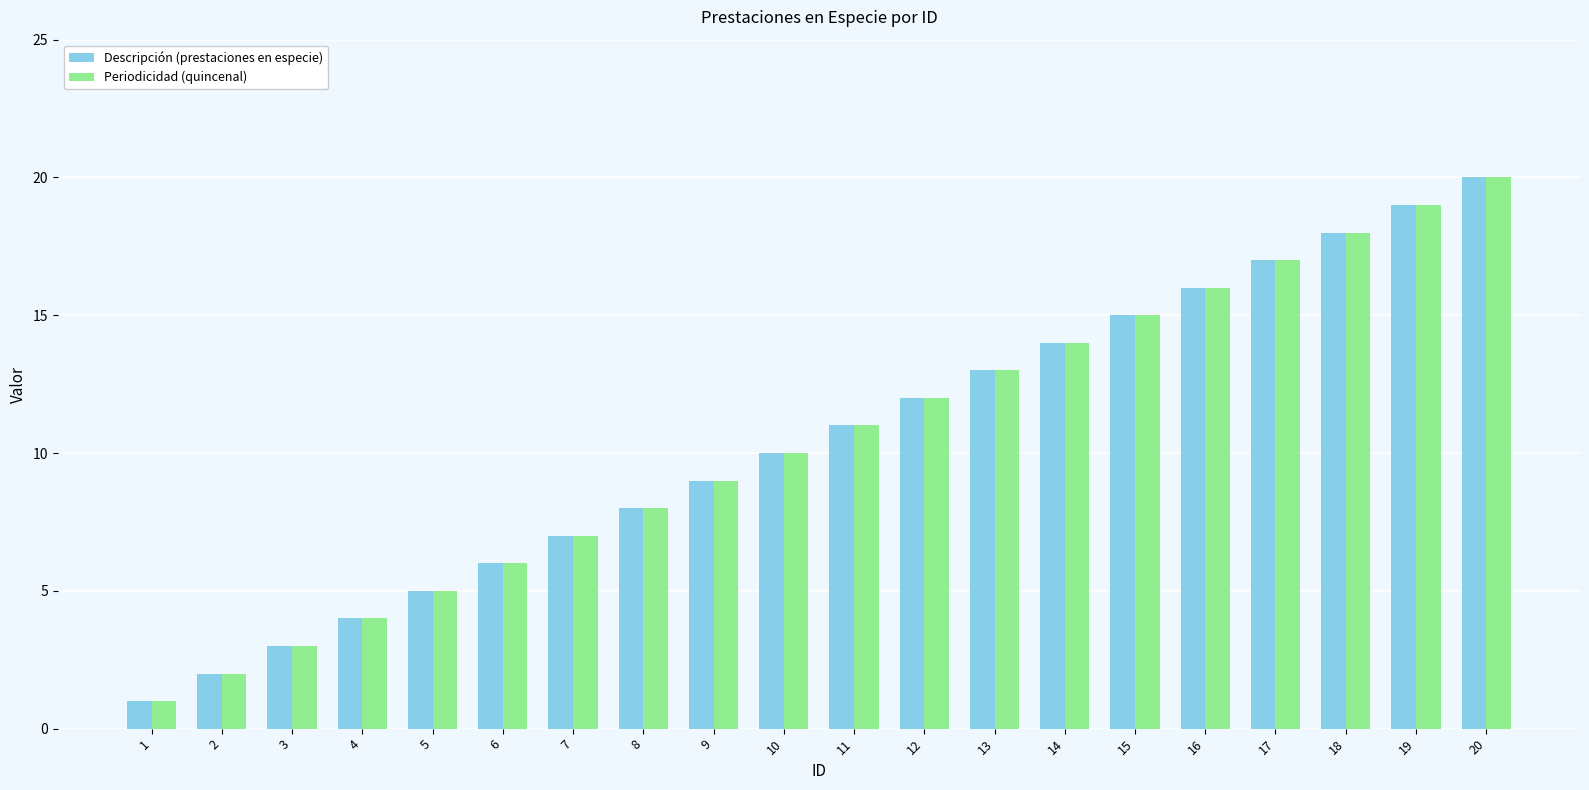

List the labels in order of Descripción (prestaciones en especie) value, smallest first.

1, 2, 3, 4, 5, 6, 7, 8, 9, 10, 11, 12, 13, 14, 15, 16, 17, 18, 19, 20